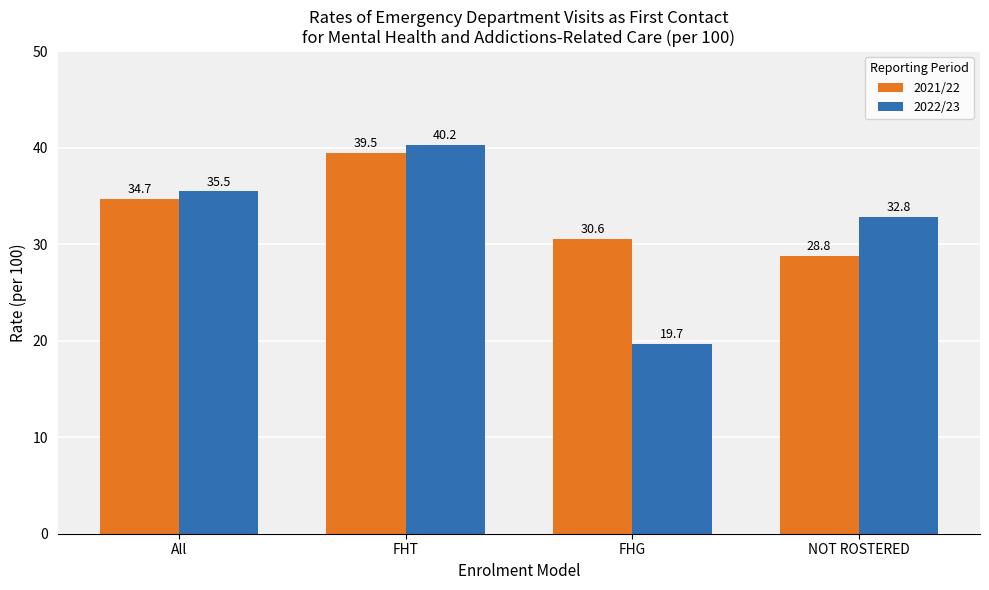

At which category is the sum across all series the highest?

FHT